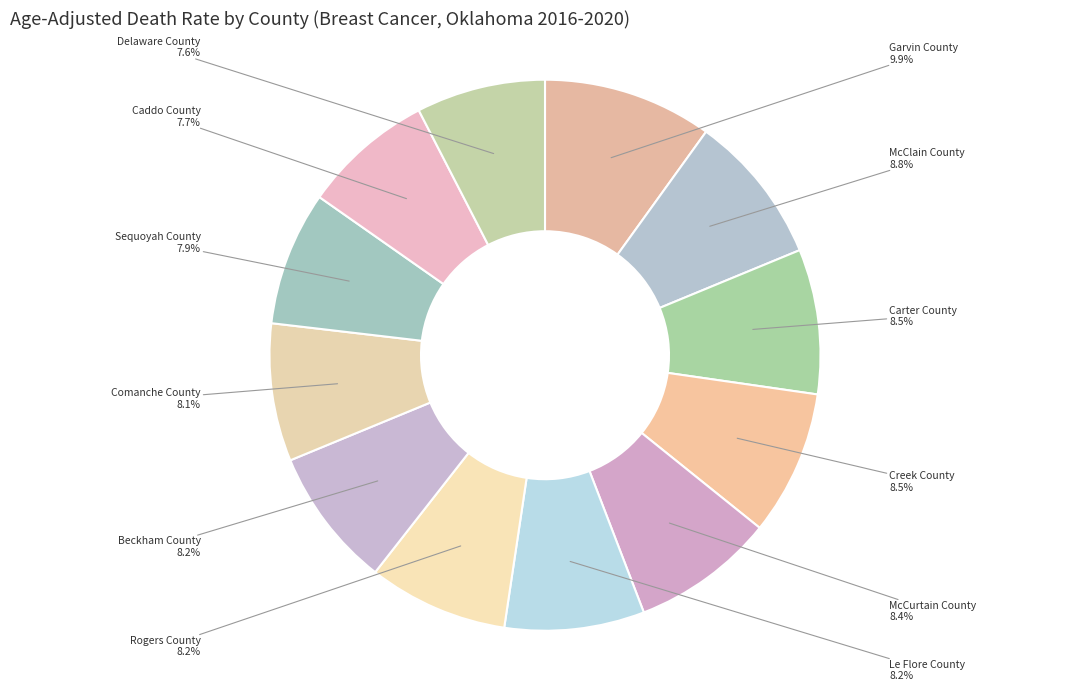

Count the number of slices in the pie.

12